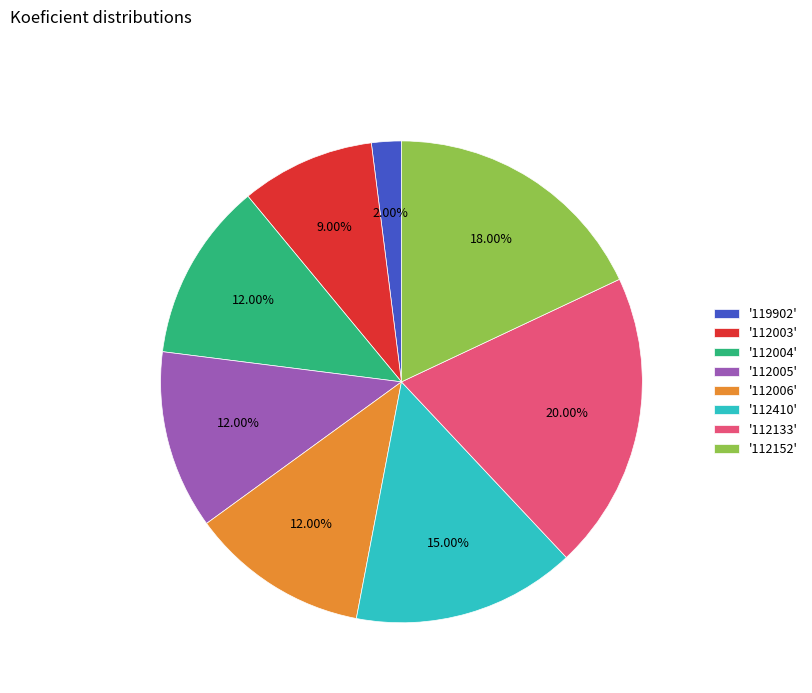

Approximately how many times larger is the value at '112004' compared to '112005'?

1.0